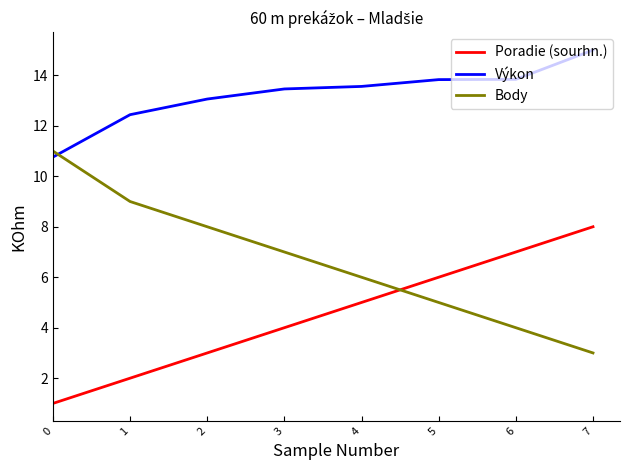

Which series has the largest total across all categories?

Výkon